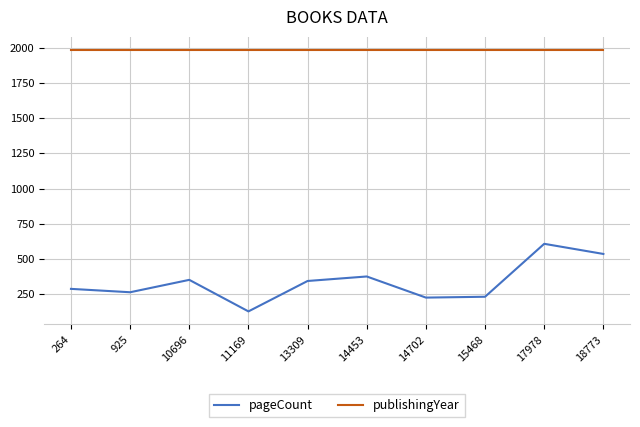

At which label does pageCount first exceed 344?

10696